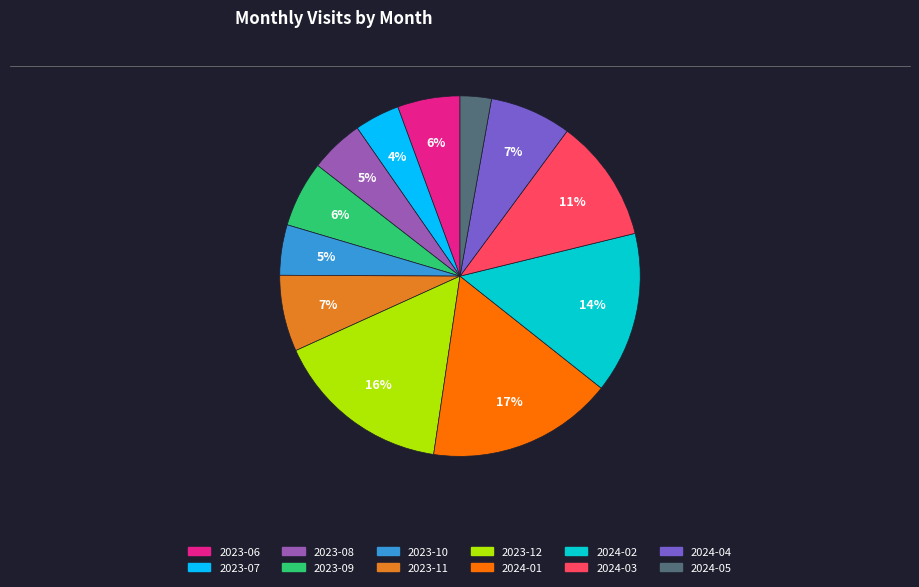

Do 2024-04 and 2024-02 together represent more than half of the pie?

No